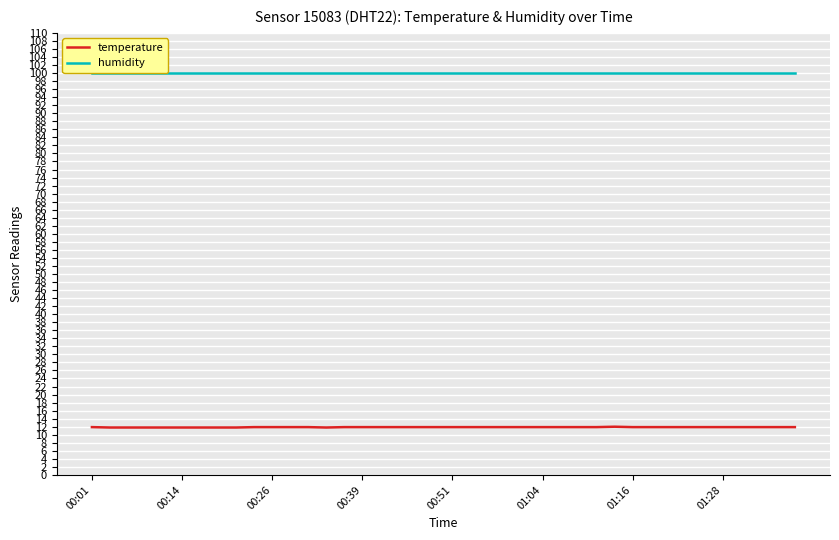

List the series in order of their peak value, lowest first.

temperature, humidity